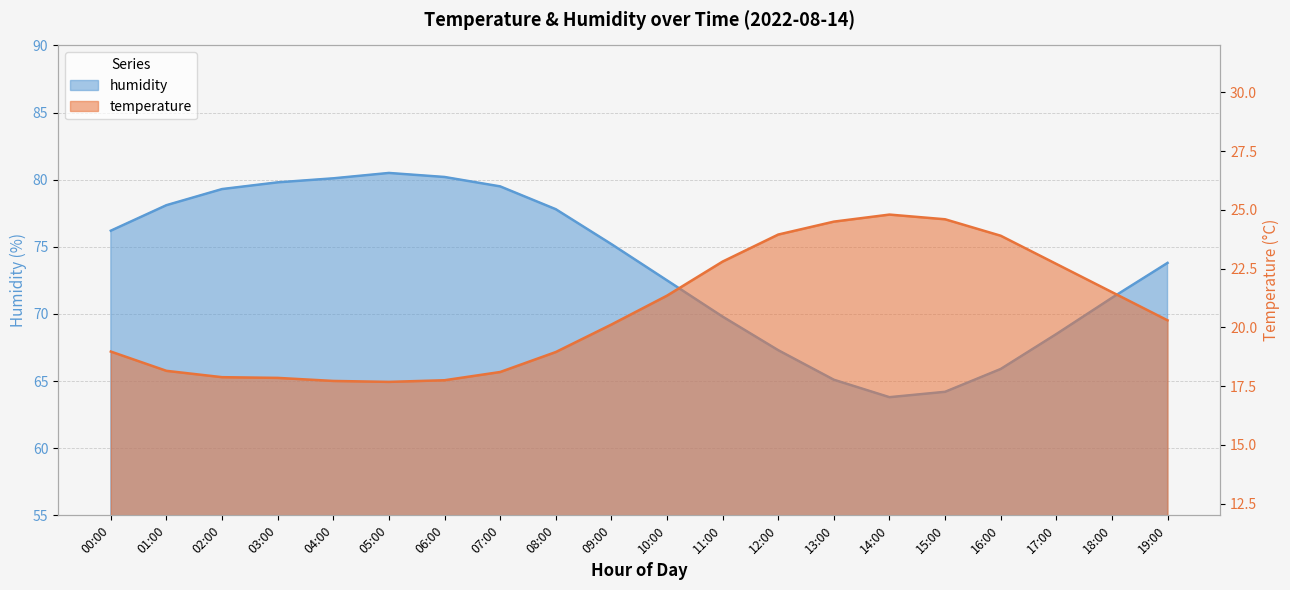

Reading left to right, extract all data points from this chart.

temperature: 19.0	18.1	17.9	17.9	17.7	17.7	17.8	18.1	18.9	20.1	21.4	22.8	23.9	24.5	24.8	24.6	23.9	22.7	21.5	20.3
humidity: 76.2	78.1	79.3	79.8	80.1	80.5	80.2	79.5	77.8	75.2	72.5	69.8	67.3	65.1	63.8	64.2	65.9	68.5	71.2	73.8